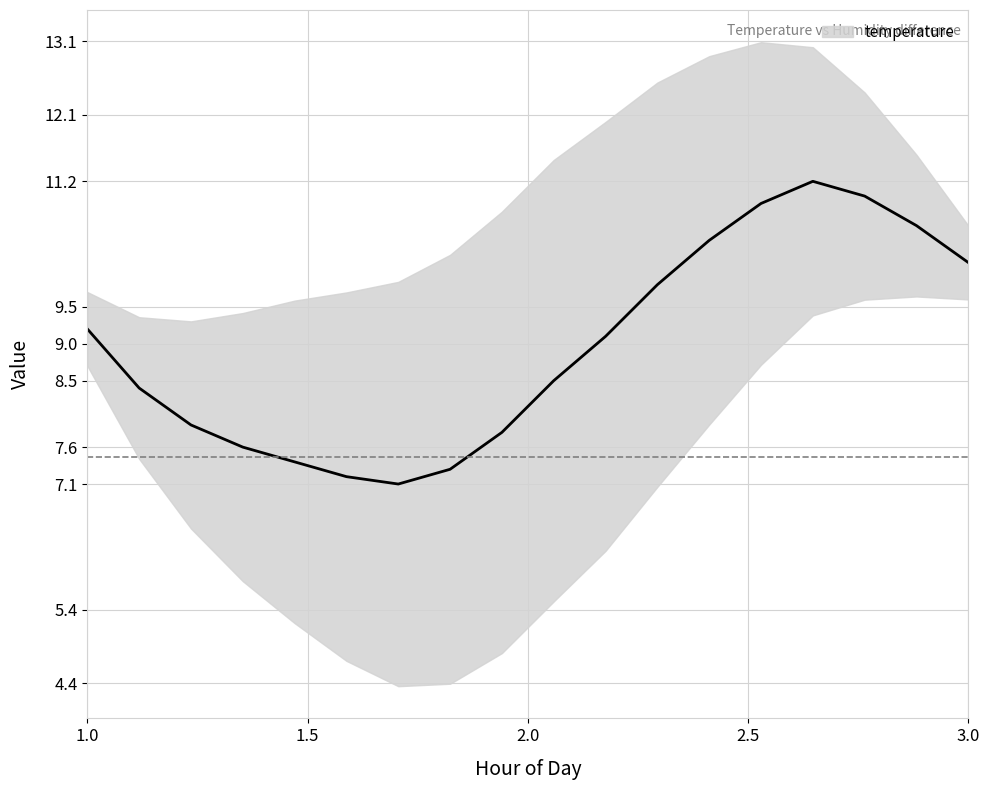

Does the chart have visible grid lines?

Yes